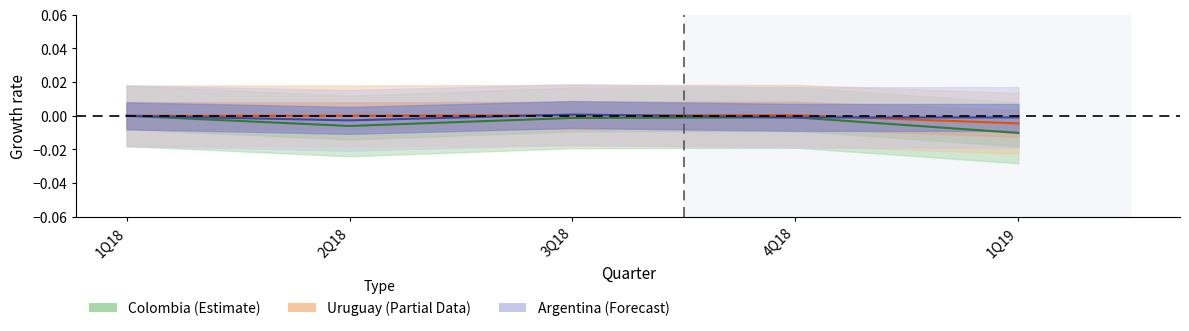

The value of Colombia at 4Q18 is -0.0. True or false?

True